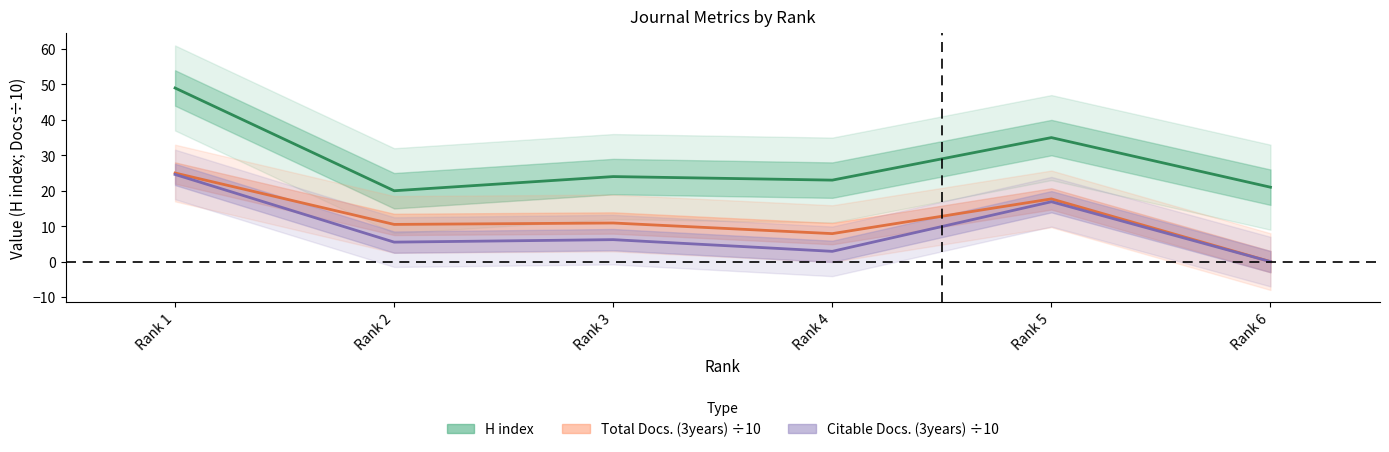

Where is the first local minimum for Citable Docs. (3years)?

Rank 2